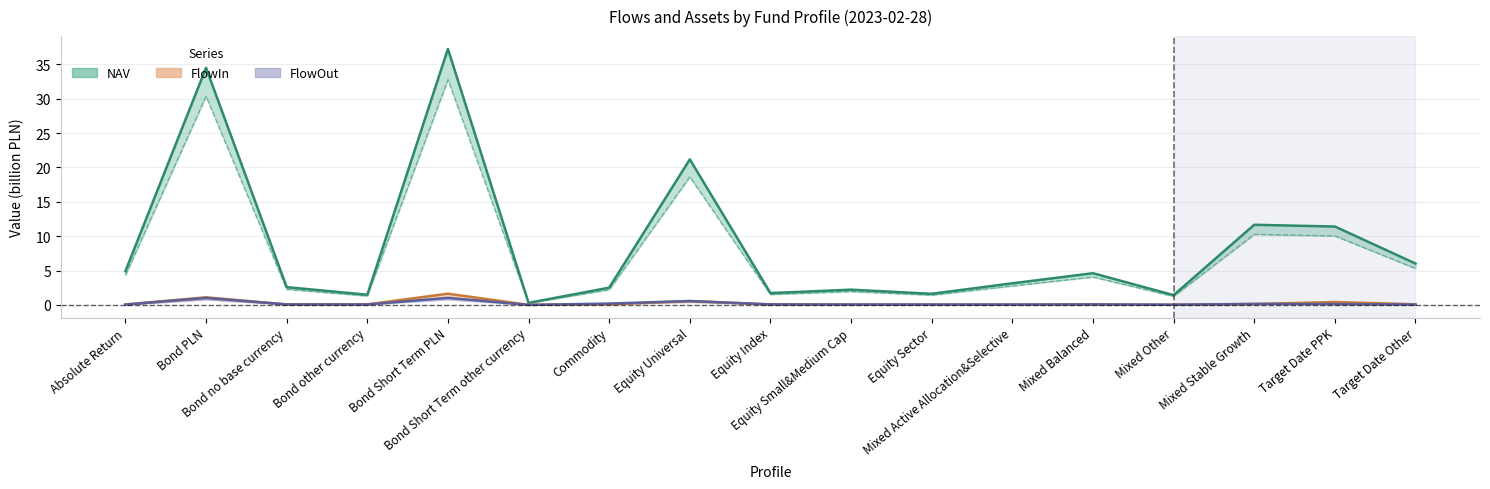

Reading left to right, extract all data points from this chart.

NAV: 4.9	34.5	2.6	1.5	37.2	0.3	2.5	21.2	1.7	2.2	1.6	3.1	4.6	1.4	11.7	11.4	6.0
FlowOut: 0.0	1.0	0.1	0.1	1.0	0.0	0.2	0.6	0.1	0.1	0.0	0.0	0.1	0.0	0.1	0.1	0.0
FlowIn: 0.1	1.1	0.1	0.1	1.6	0.0	0.1	0.6	0.1	0.1	0.1	0.0	0.1	0.0	0.1	0.4	0.1